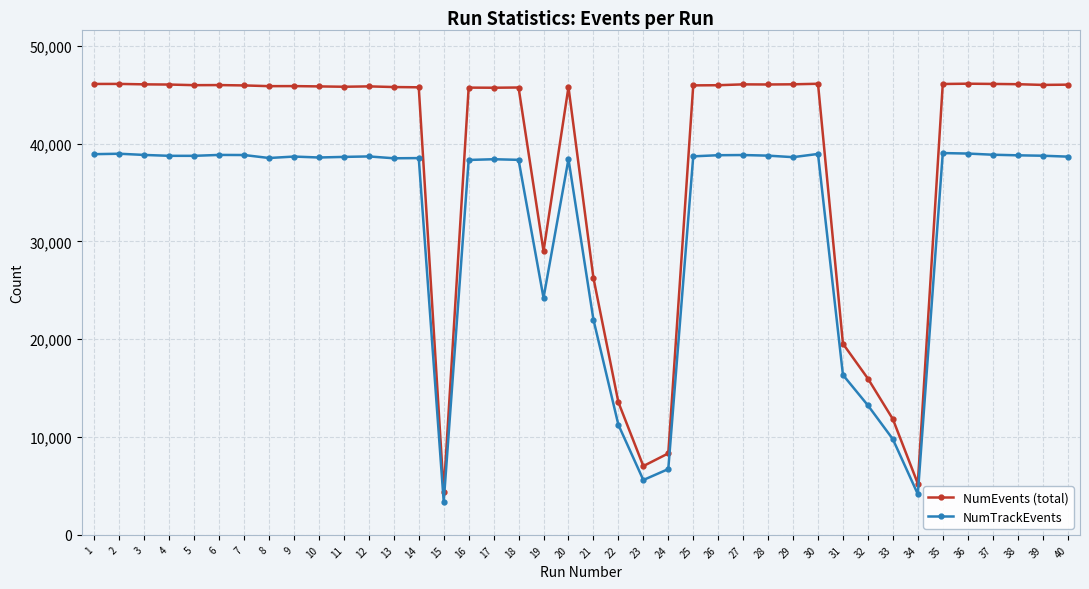

At which label does NumTrackEvents reach its minimum?

15